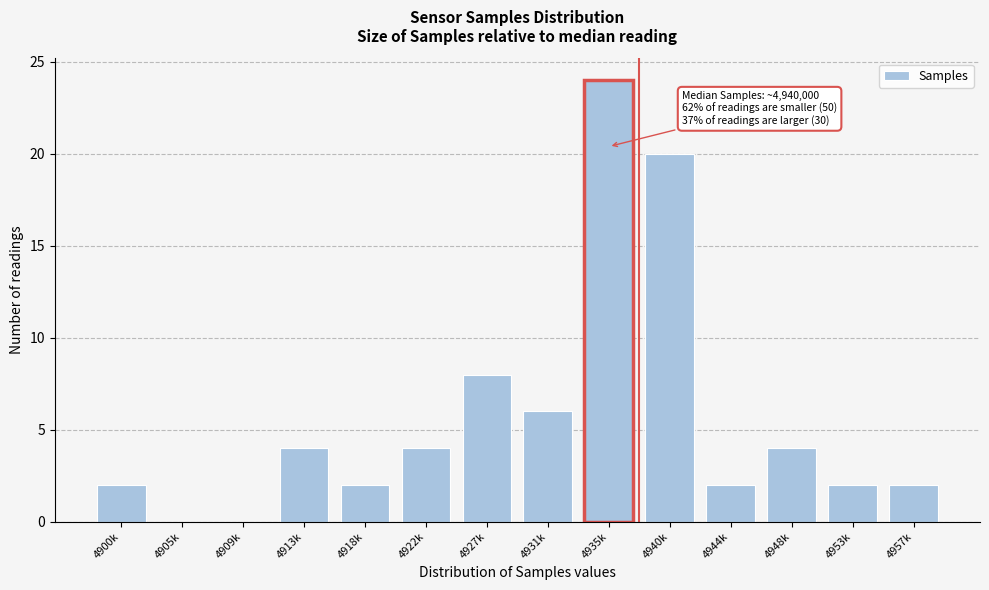

Reading right to left, extract all data points from this chart.

4957k=2	4953k=2	4948k=4	4944k=2	4940k=20	4935k=24	4931k=6	4927k=8	4922k=4	4918k=2	4913k=4	4909k=0	4905k=0	4900k=2